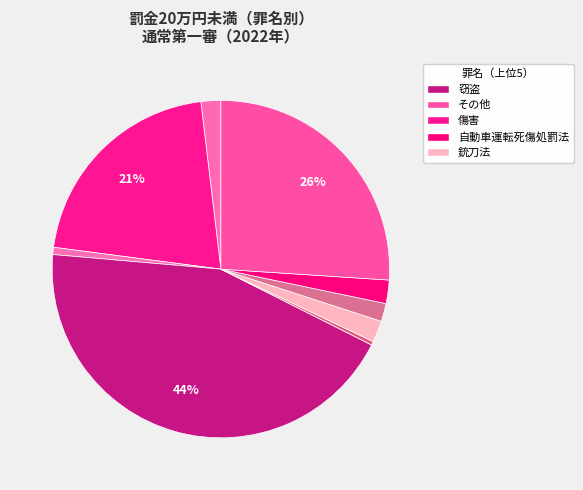

Does any single category account for the majority?

No